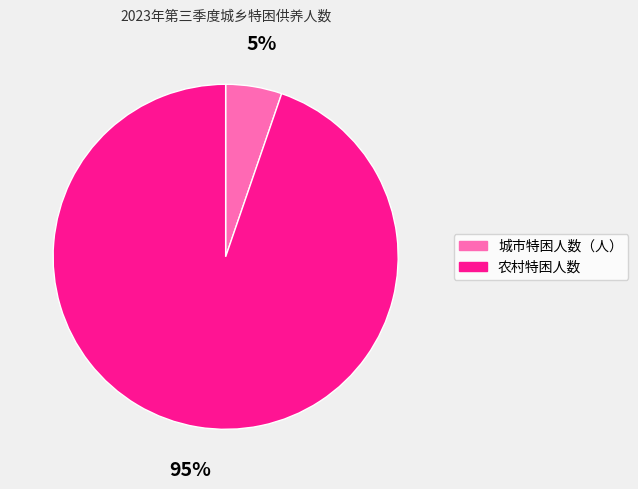

To the nearest percent, what is the combined percentage of 城市特困人数（人） and 农村特困人数?

100%